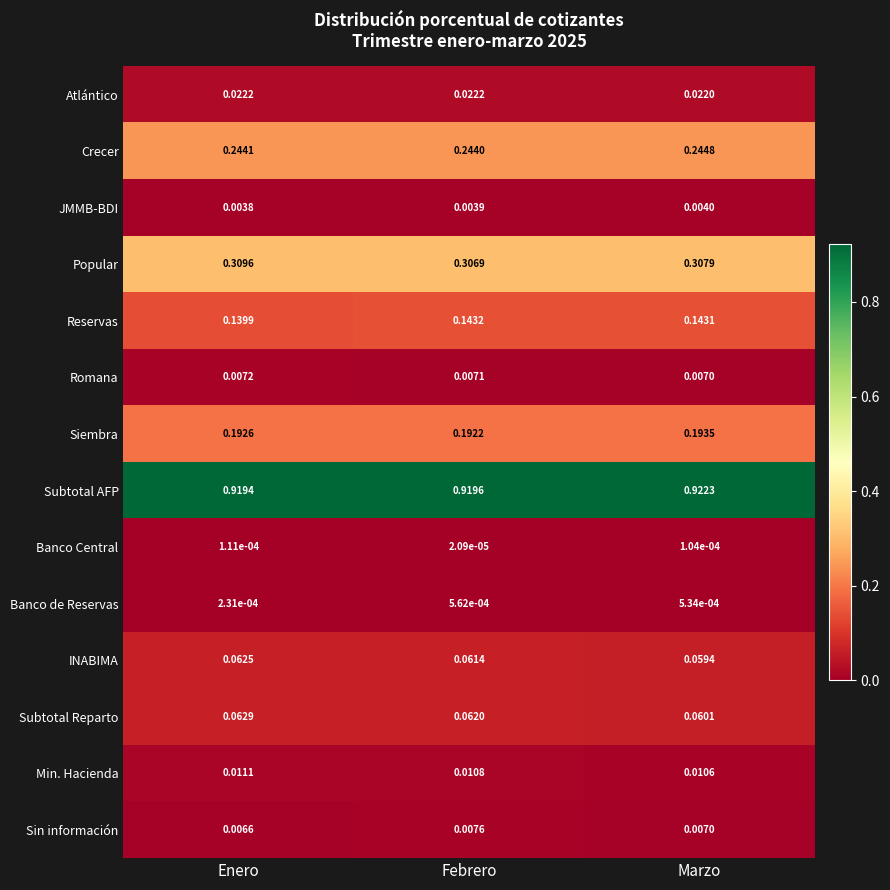

Is the value of Subtotal AFP at Marzo greater than the value of Banco de Reservas at Enero?

Yes